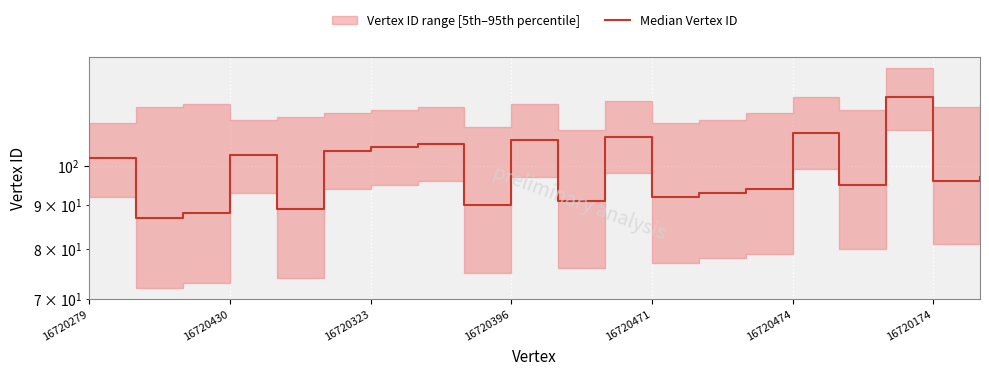

What is the maximum value shown in the chart?

120